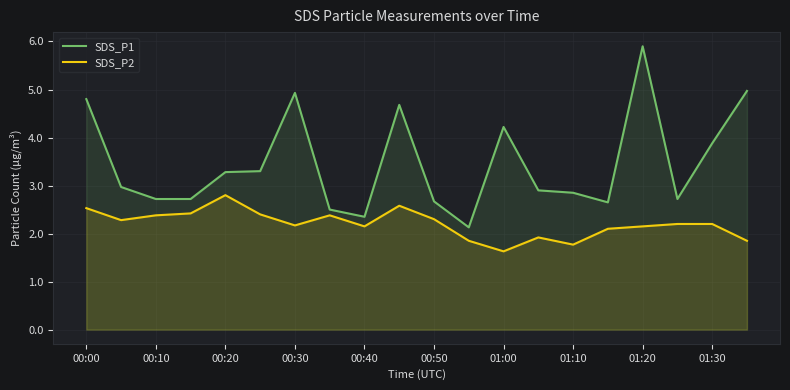

Rank the series by their maximum value, from highest to lowest.

SDS_P1, SDS_P2